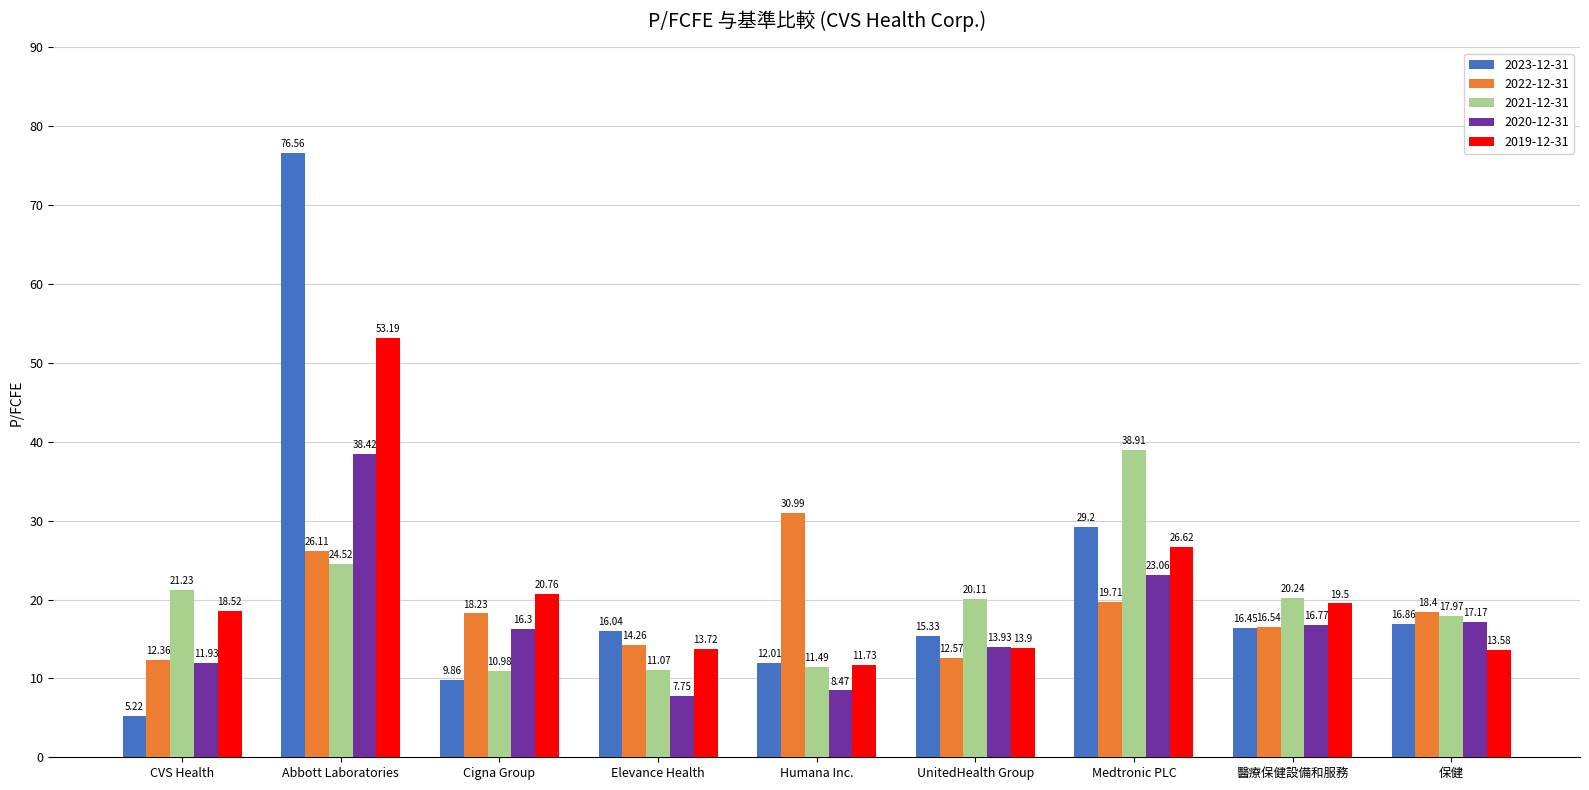

What is the average value of the 2023-12-31 series?

21.9